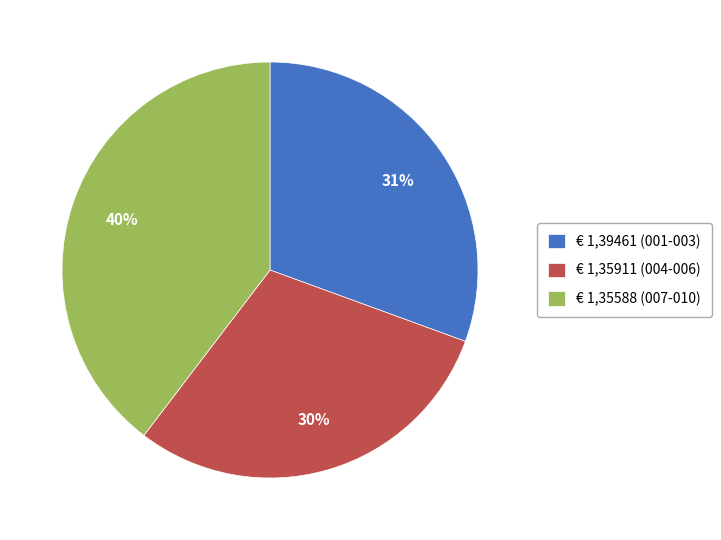

Rank the categories by value from highest to lowest.

€ 1,35588 (007-010), € 1,39461 (001-003), € 1,35911 (004-006)